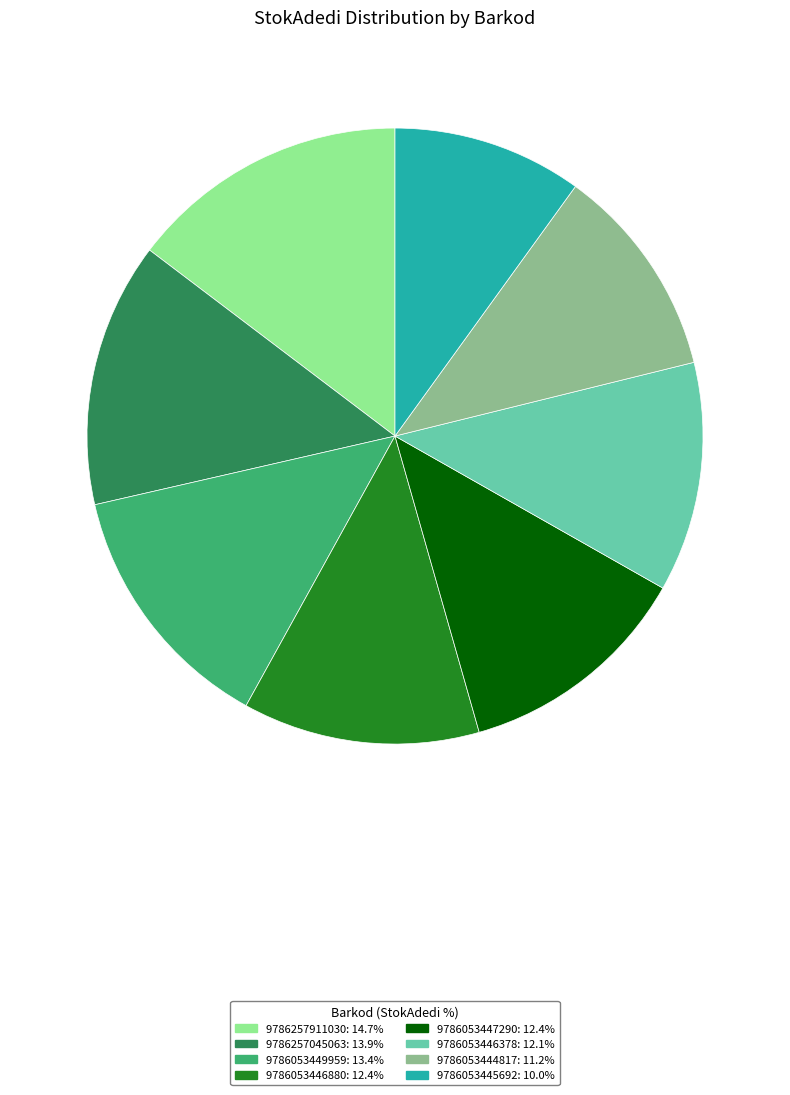

True or false: 9786053446378 accounts for 12% of the total.

True